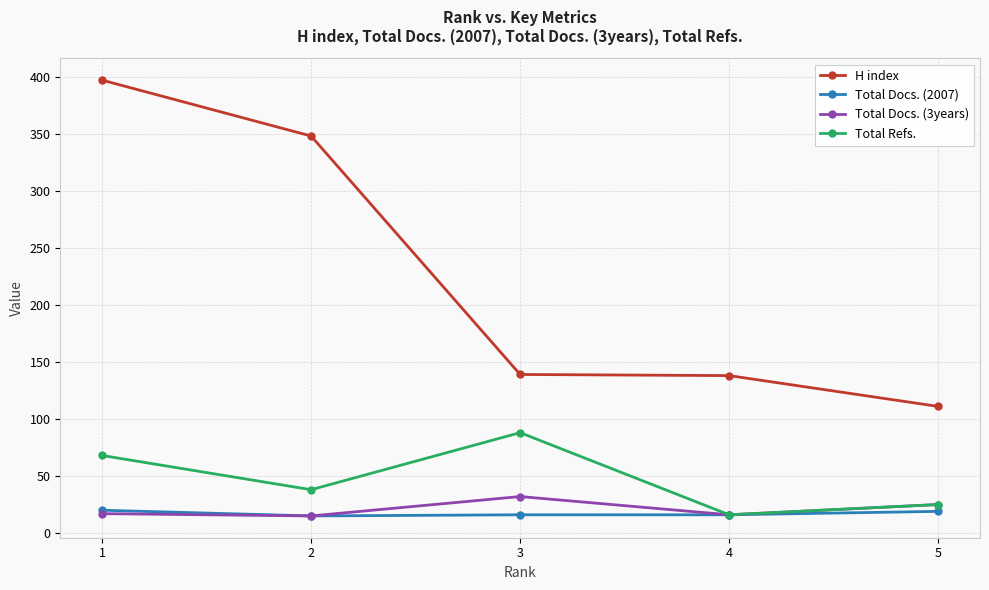

What is the average value of the Total Docs. (2007) series?

17